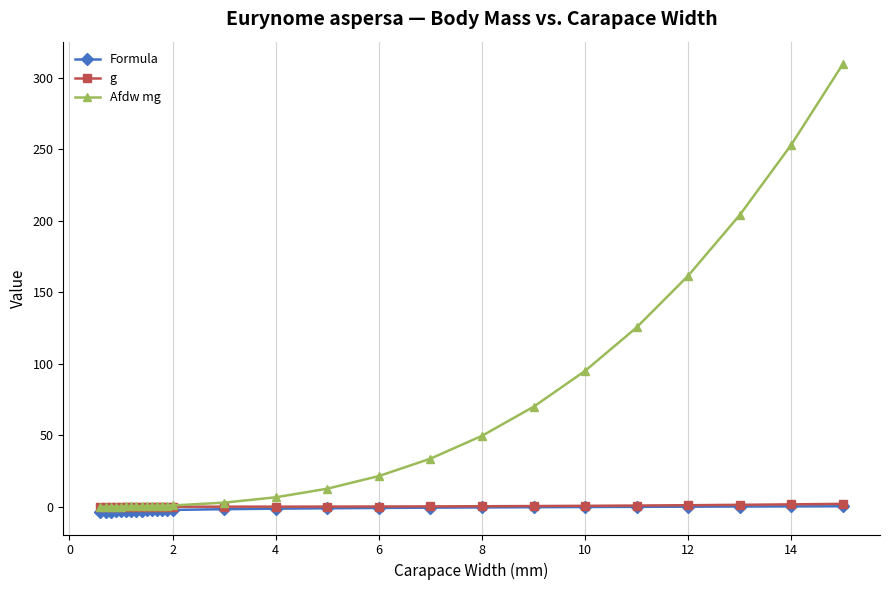

What is the value of the Formula point at the 9th from the left?

-2.7